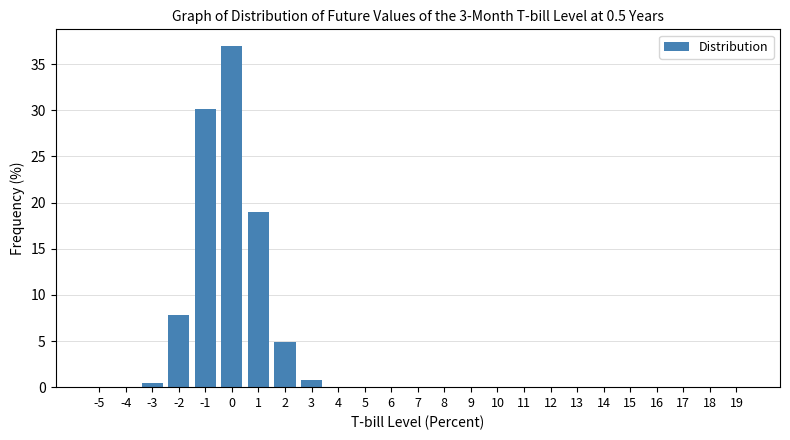

Is it true that the value at 8 is 0.0?

True